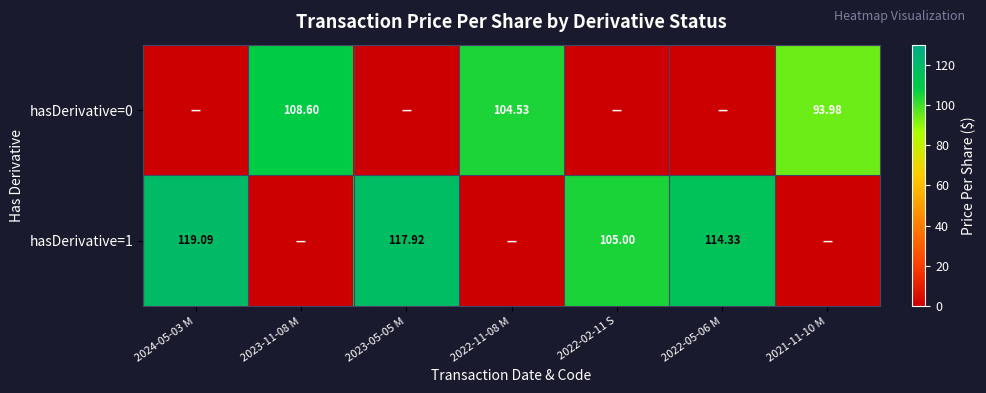

Is the value of hasDerivative=0 at 2022-05-06 M greater than the value of hasDerivative=1 at 2023-05-05 M?

No